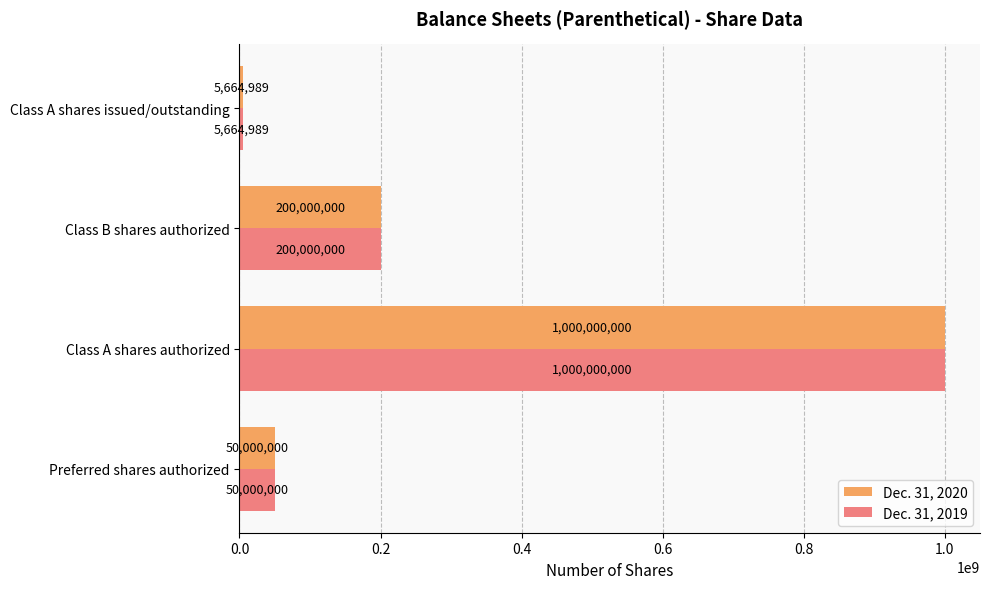

What is the total value across all series at Preferred shares authorized?

100000000